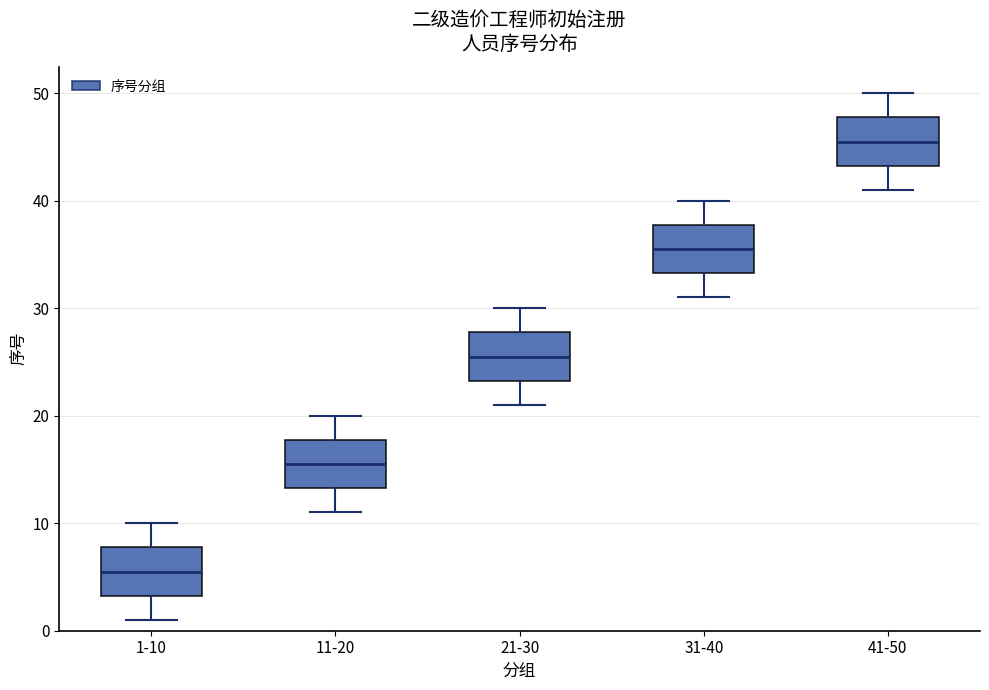

Reading left to right, transcribe this box plot: for each box, give where its median line is, the range the box spans, and where its two whiskers end, as read against the y-axis. The values are not printed on the chart, so give them approximately, as read against the axis.

1-10: median 6, box 3 to 8, whiskers 1 to 10
11-20: median 16, box 13 to 18, whiskers 11 to 20
21-30: median 26, box 23 to 28, whiskers 21 to 30
31-40: median 36, box 33 to 38, whiskers 31 to 40
41-50: median 46, box 43 to 48, whiskers 41 to 50